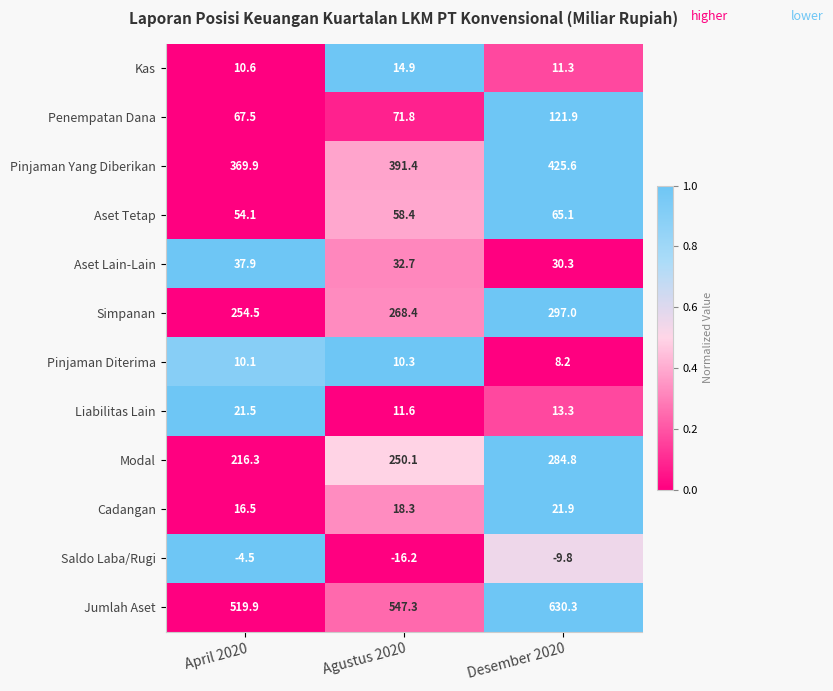

Is it true that Saldo Laba/Rugi equals -1.1 at April 2020?

False